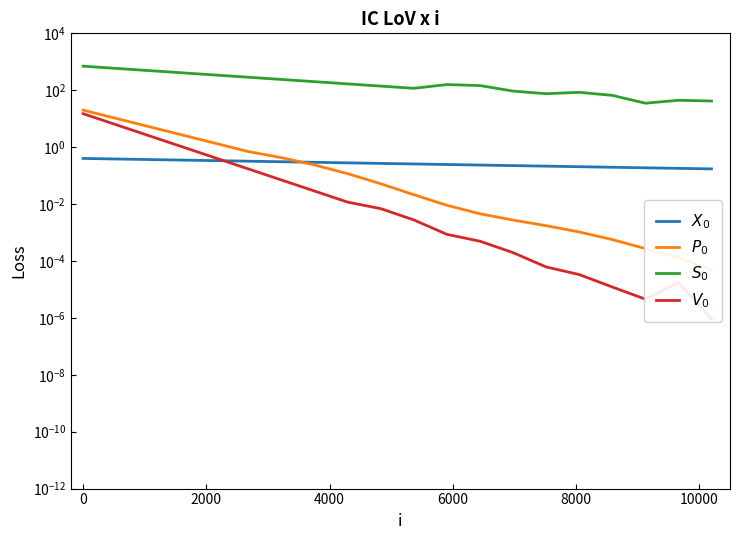

What are all the series names shown in the legend?

$X_0$, $P_0$, $S_0$, $V_0$